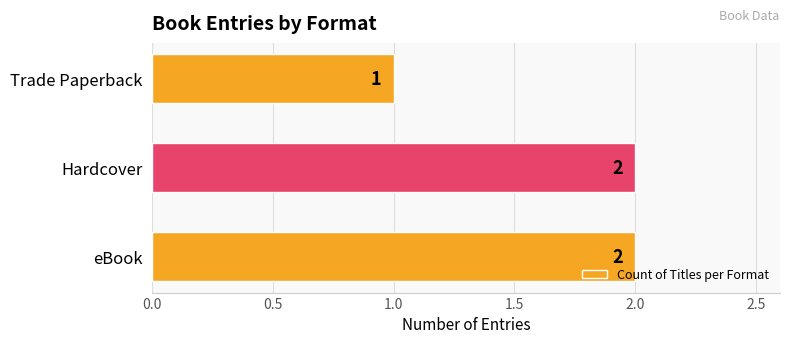

Which has a higher value, Trade Paperback or eBook?

eBook